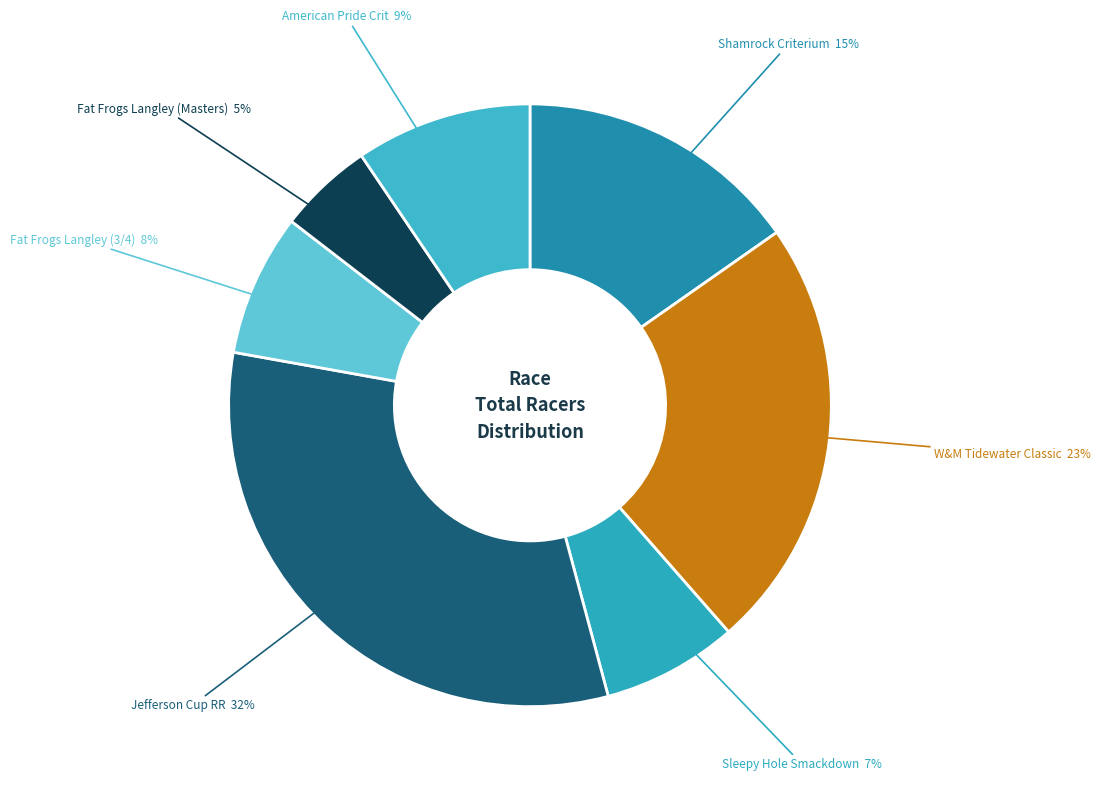

Count the number of slices in the pie.

7